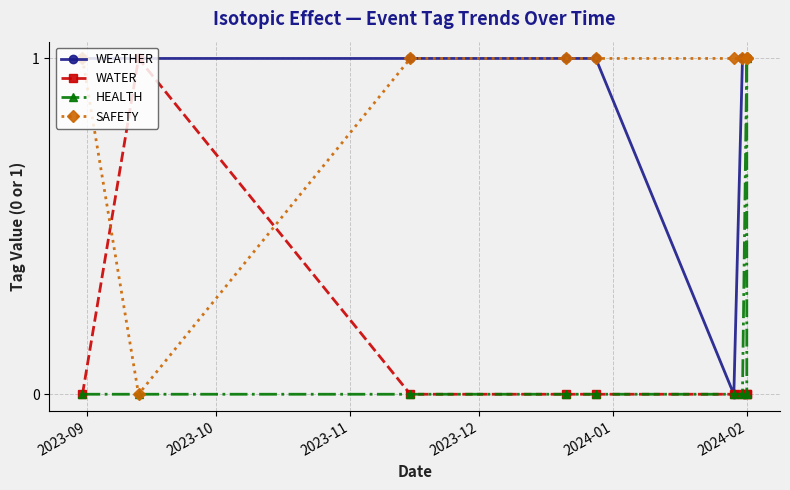

What is the average value of the SAFETY series?

1